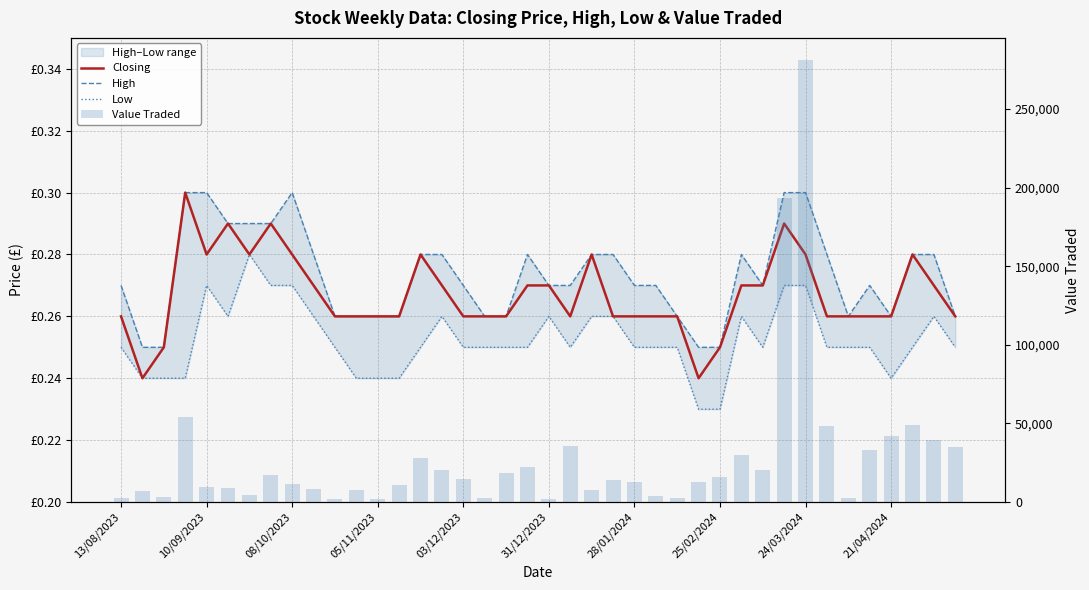

How many values in the Value Traded series exceed 14177?

19